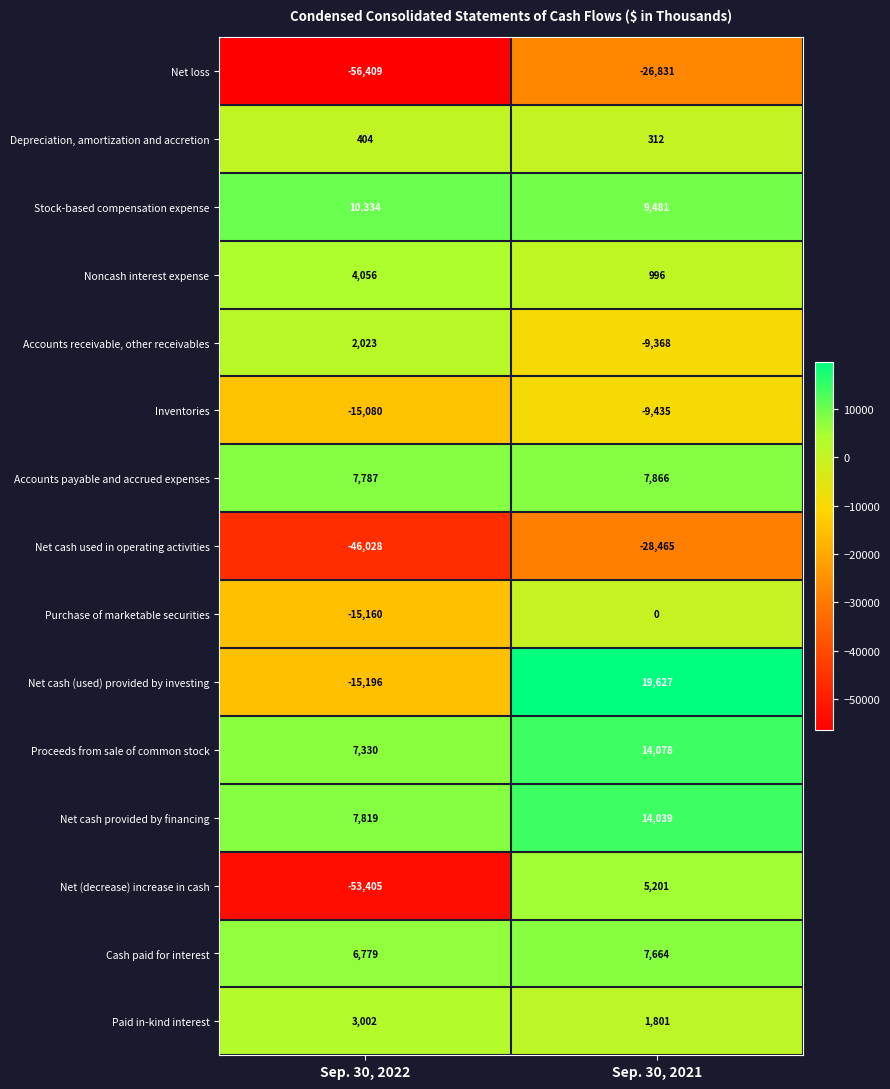

Reading right to left, transcribe all the data shown in this chart.

Net loss: -26831	-56409
Depreciation, amortization and accretion: 312	404
Stock-based compensation expense: 9481	10334
Noncash interest expense: 996	4056
Accounts receivable, other receivables: -9368	2023
Inventories: -9435	-15080
Accounts payable and accrued expenses: 7866	7787
Net cash used in operating activities: -28465	-46028
Purchase of marketable securities: 0	-15160
Net cash (used) provided by investing: 19627	-15196
Proceeds from sale of common stock: 14078	7330
Net cash provided by financing: 14039	7819
Net (decrease) increase in cash: 5201	-53405
Cash paid for interest: 7664	6779
Paid in-kind interest: 1801	3002